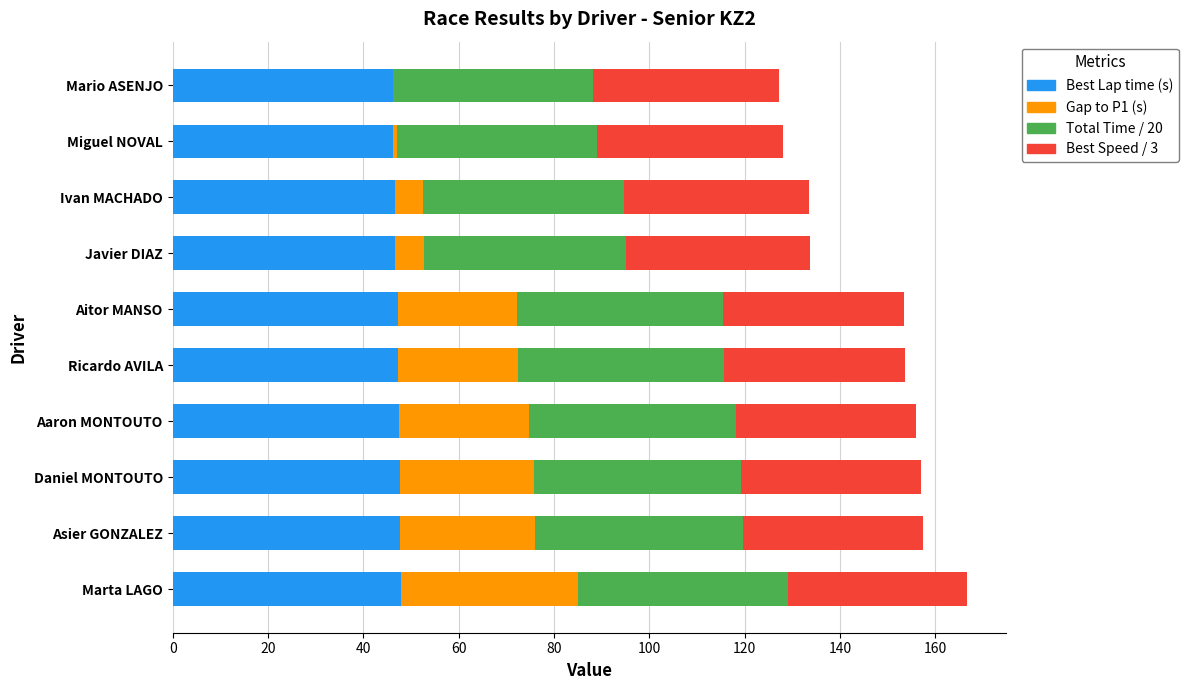

Count the Best Lap time (s) values in the range 46 to 47.

4